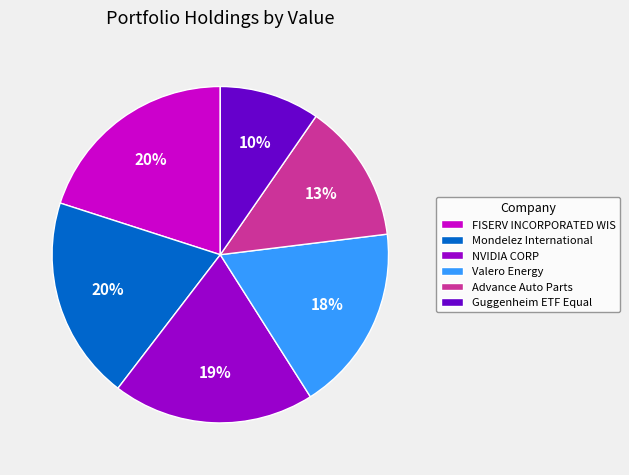

Count the number of slices in the pie.

6